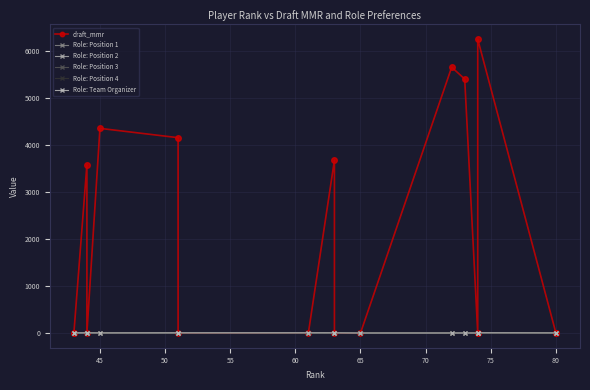

What position from the right is 17?

1